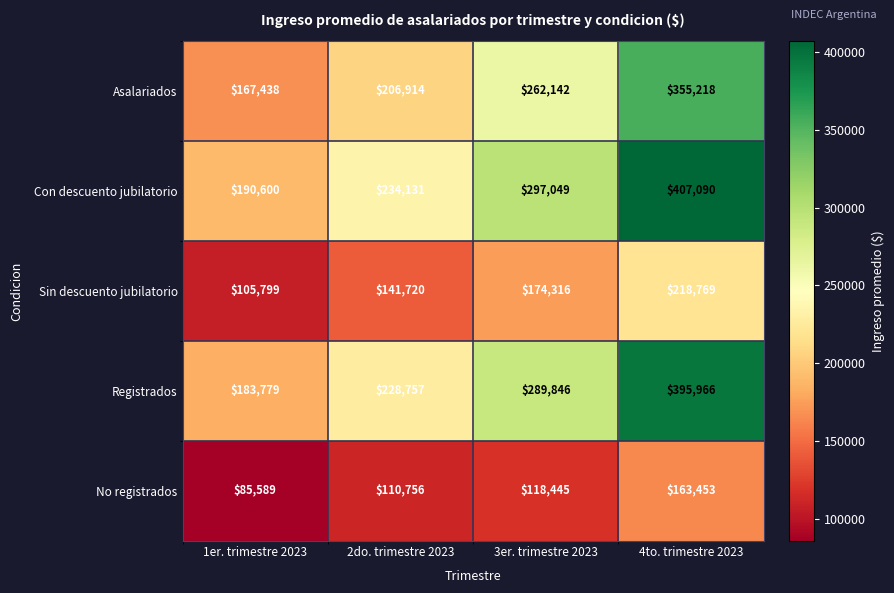

Rank the series by their maximum value, from highest to lowest.

Con descuento jubilatorio, Registrados, Asalariados, Sin descuento jubilatorio, No registrados